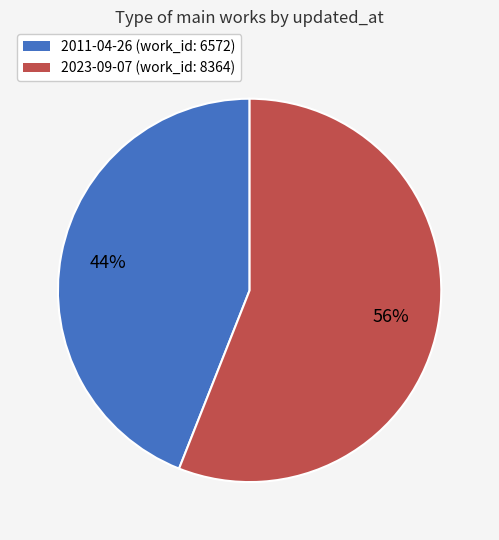

Which category accounts for the majority?

2023-09-07